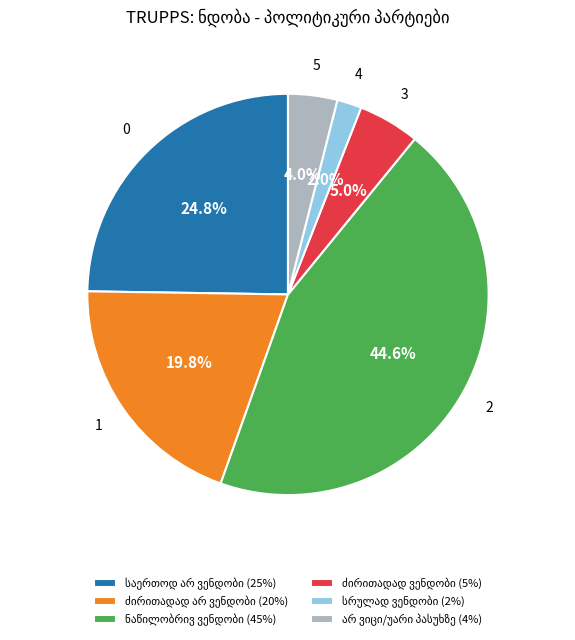

Does any single category account for the majority?

No